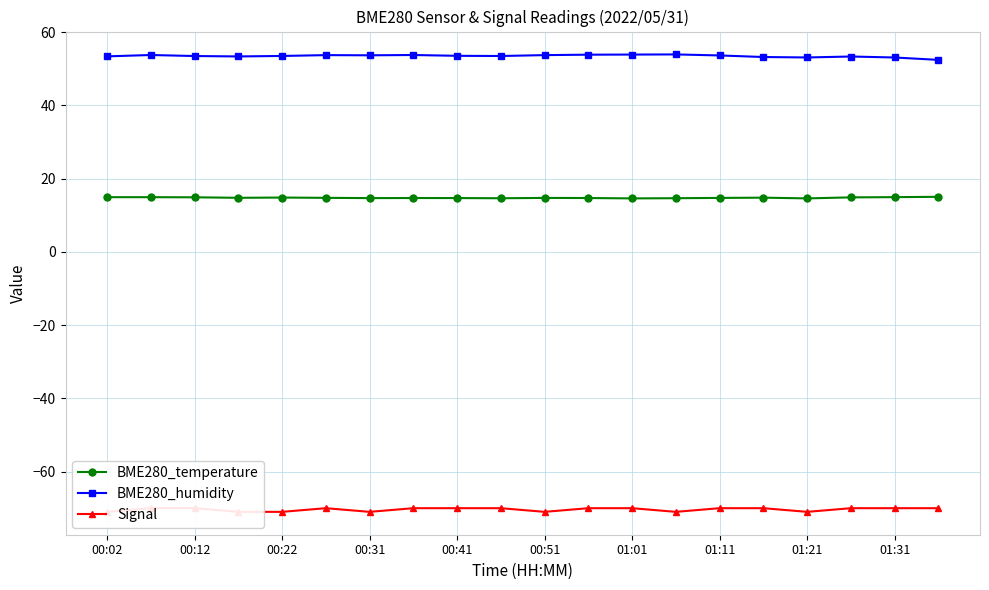

What is the smallest value displayed?

-71.0